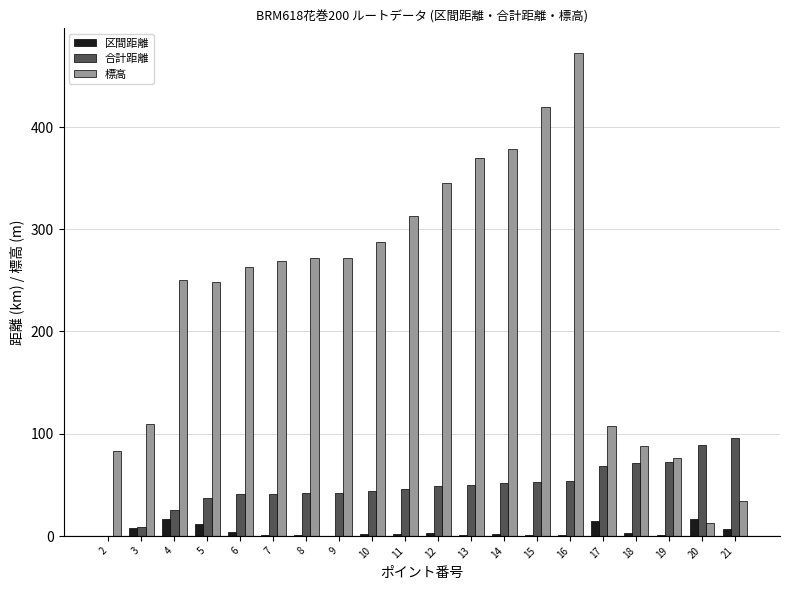

Are the bars horizontal?

No